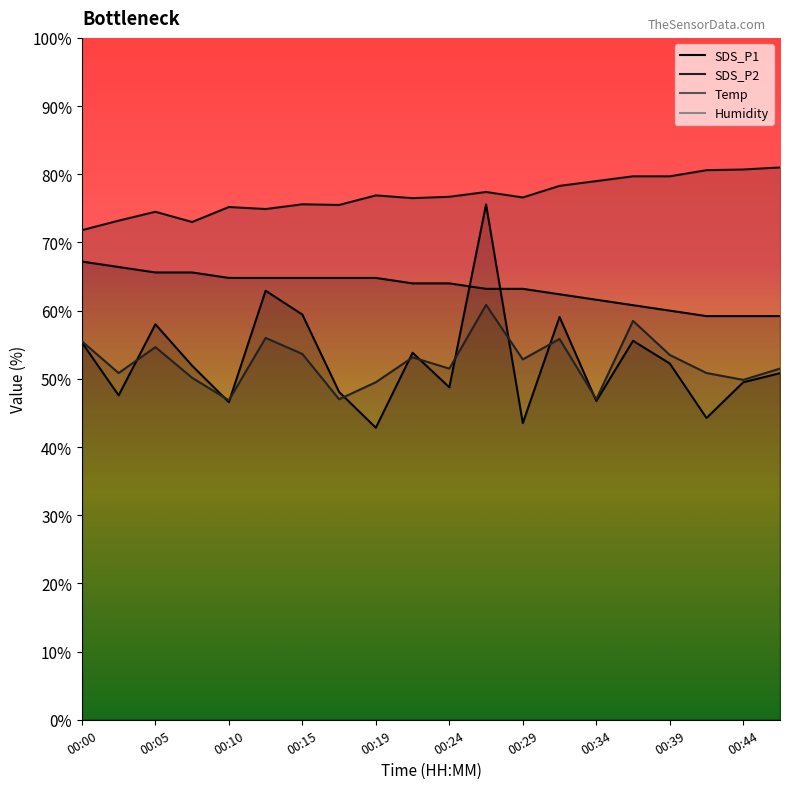

Reading left to right, list all the values displayed in this chart.

SDS_P1: 55.3	47.6	58.0	51.9	46.6	62.9	59.4	48.1	42.8	53.8	48.8	75.6	43.5	59.1	46.8	55.6	52.2	44.2	49.5	50.8
SDS_P2: 55.5	50.9	54.6	50.1	46.8	56.0	53.7	47.0	49.5	53.2	51.5	60.9	52.9	55.9	47.0	58.5	53.5	50.9	49.9	51.5
Temp: 67.2	66.4	65.6	65.6	64.8	64.8	64.8	64.8	64.8	64.0	64.0	63.2	63.2	62.4	61.6	60.8	60.0	59.2	59.2	59.2
Humidity: 71.8	73.2	74.5	73.0	75.2	74.9	75.6	75.5	76.9	76.5	76.7	77.4	76.6	78.3	79.0	79.7	79.7	80.6	80.7	81.0